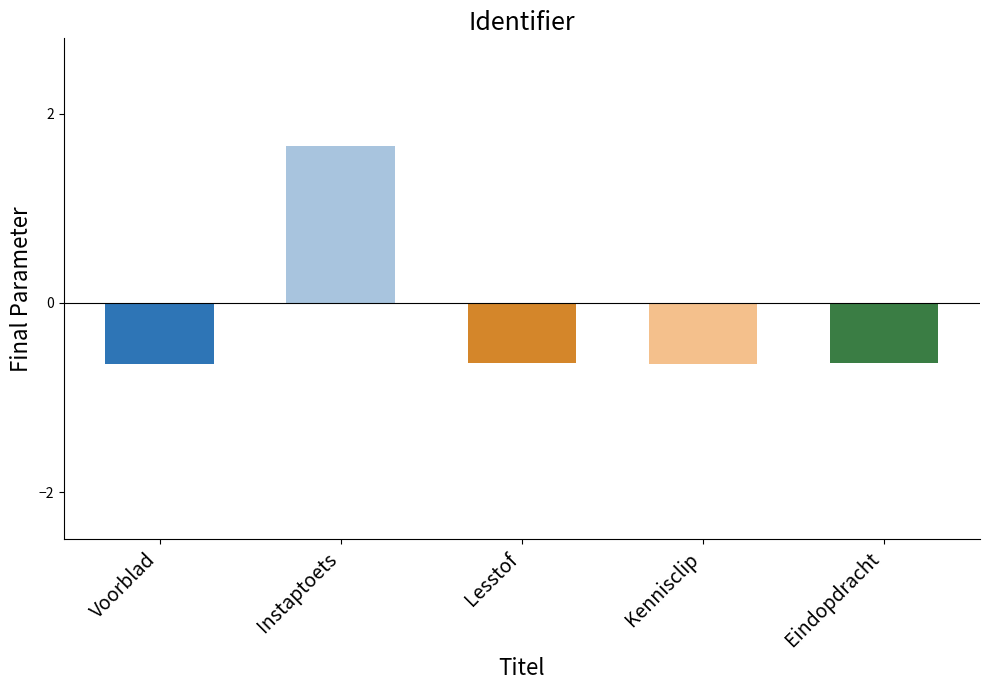

Which category has the highest value across all series?

Instaptoets